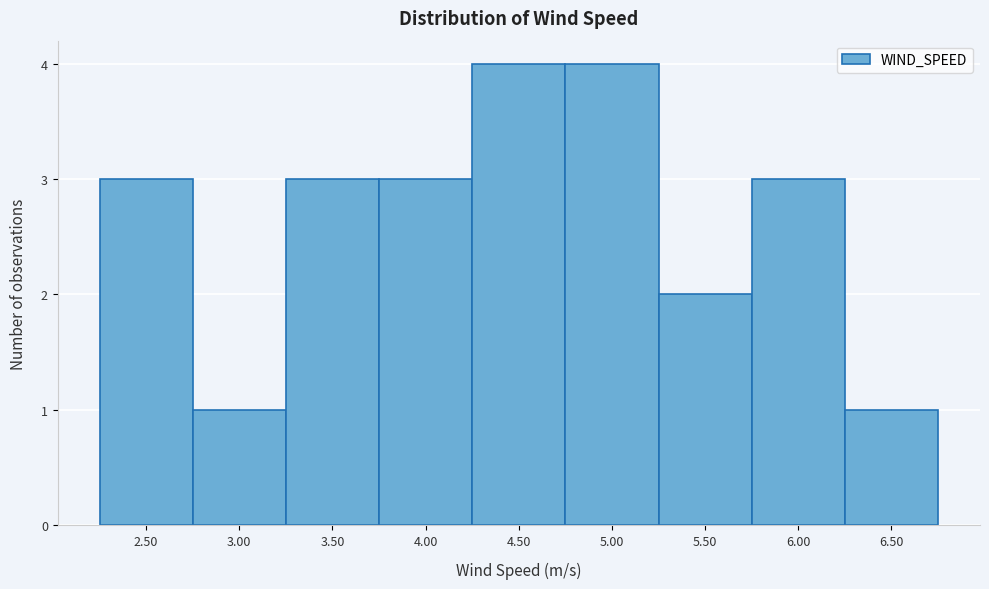

Reading left to right, transcribe all the data shown in this chart.

3	1	3	3	4	4	2	3	1